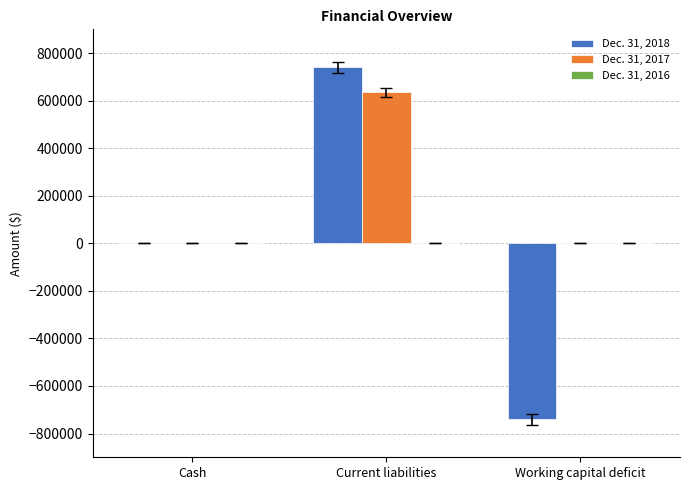

How many Dec. 31, 2017 values are between 0 and 634702?

3